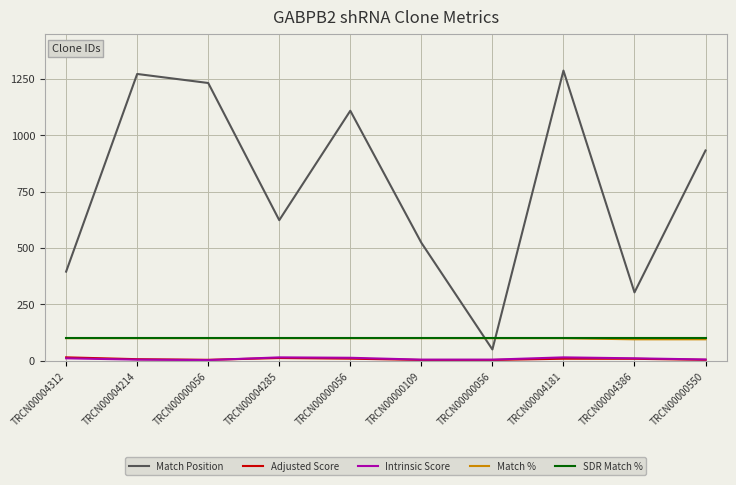

How many lines are shown in the chart?

5